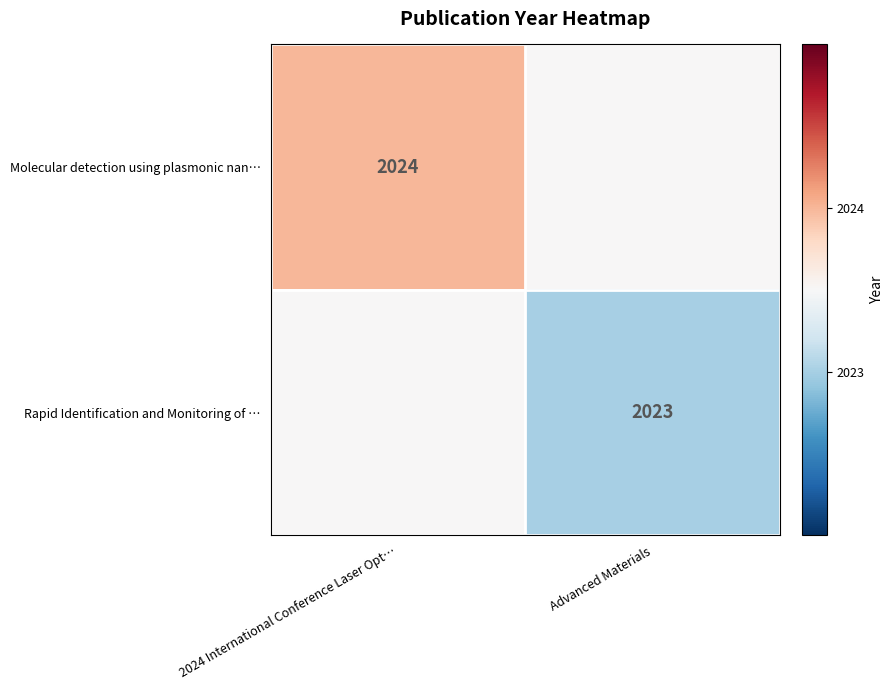

The value of Molecular detection using plasmonic nan… at 2024 International Conference Laser Opt… is 808.1. True or false?

False